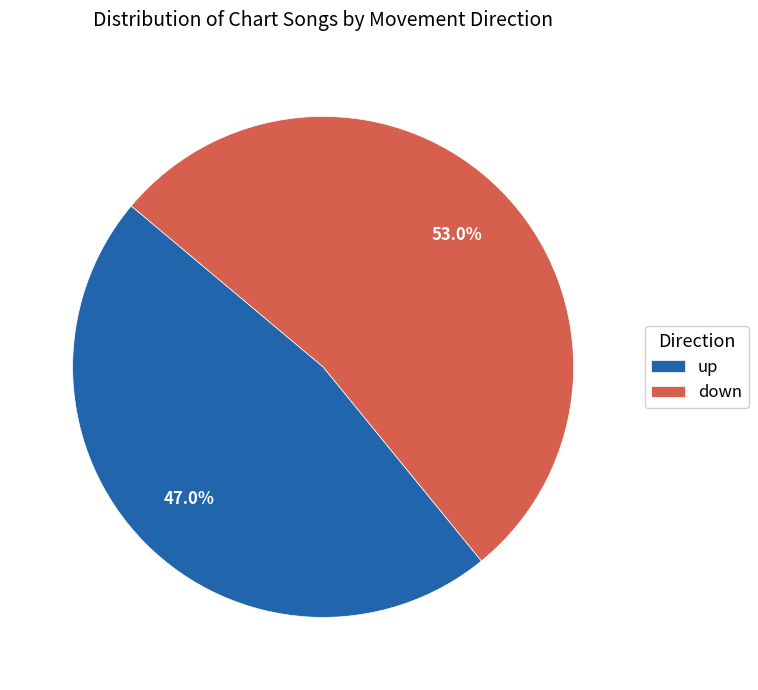

Which slice is the smallest?

up